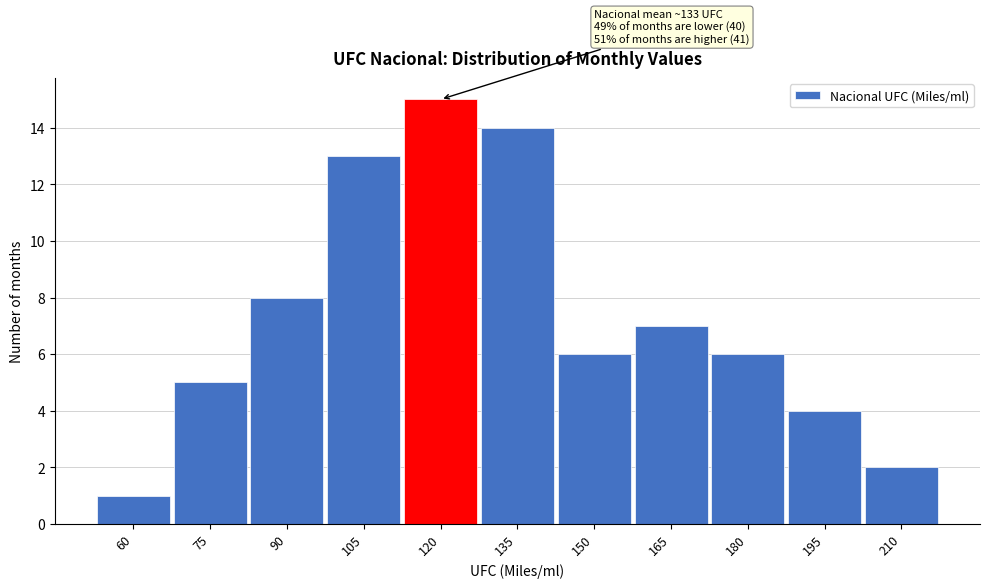

Reading left to right, what are all the values shown in this chart?

1	5	8	13	15	14	6	7	6	4	2